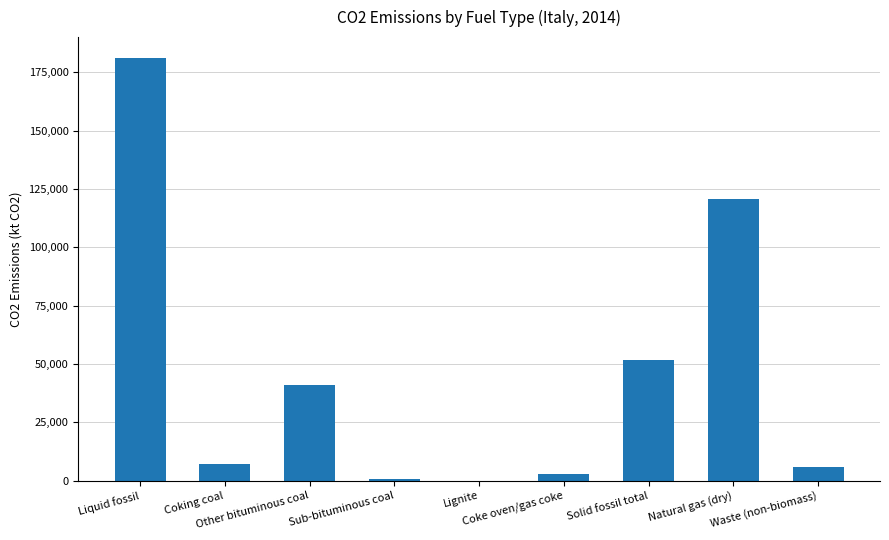

Reading right to left, extract all data points from this chart.

5702.1	120854.5	51860.0	2924.6	3.2	859.3	41036.7	7037.2	181090.5